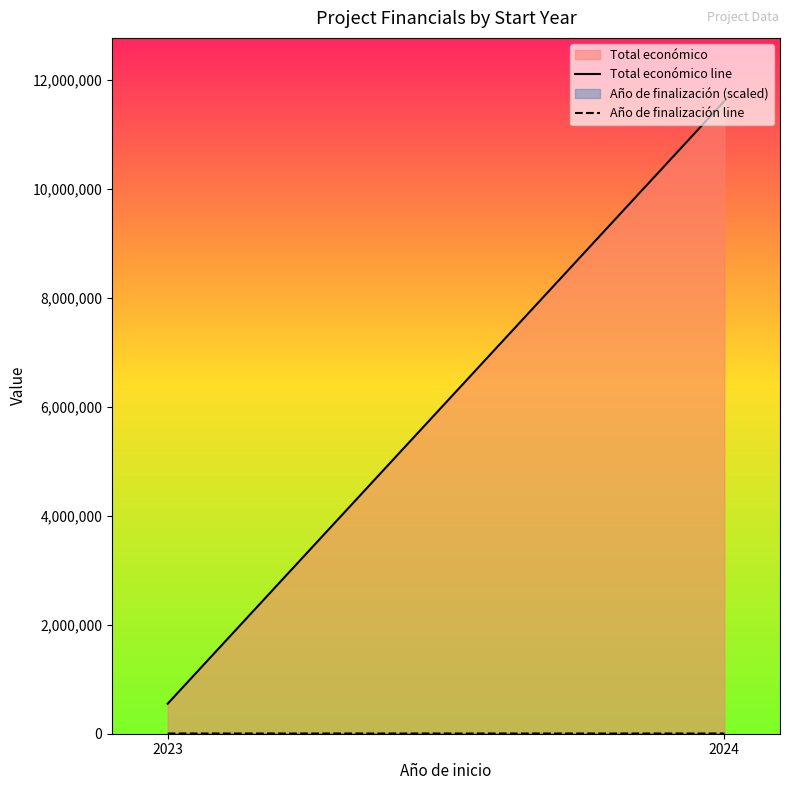

What is the difference between the highest and lowest values at 2023?

547196